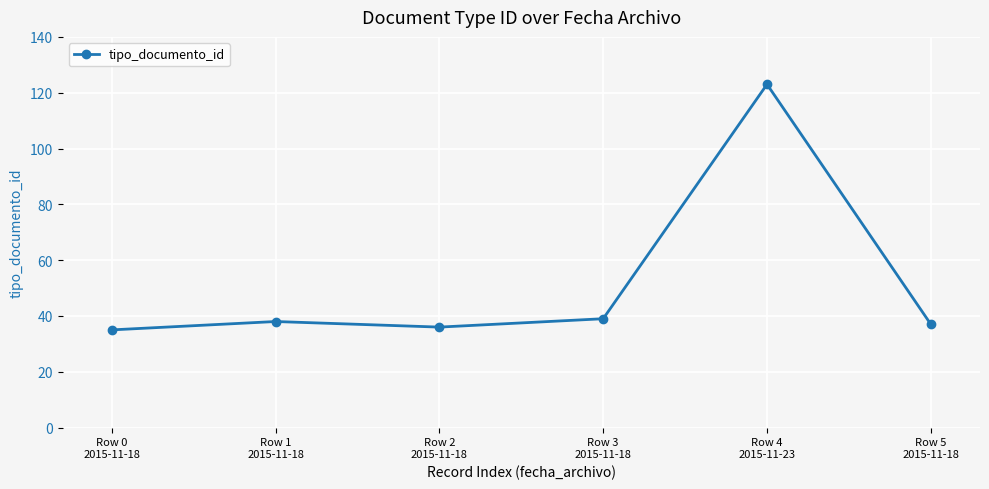

What is the average value?

51